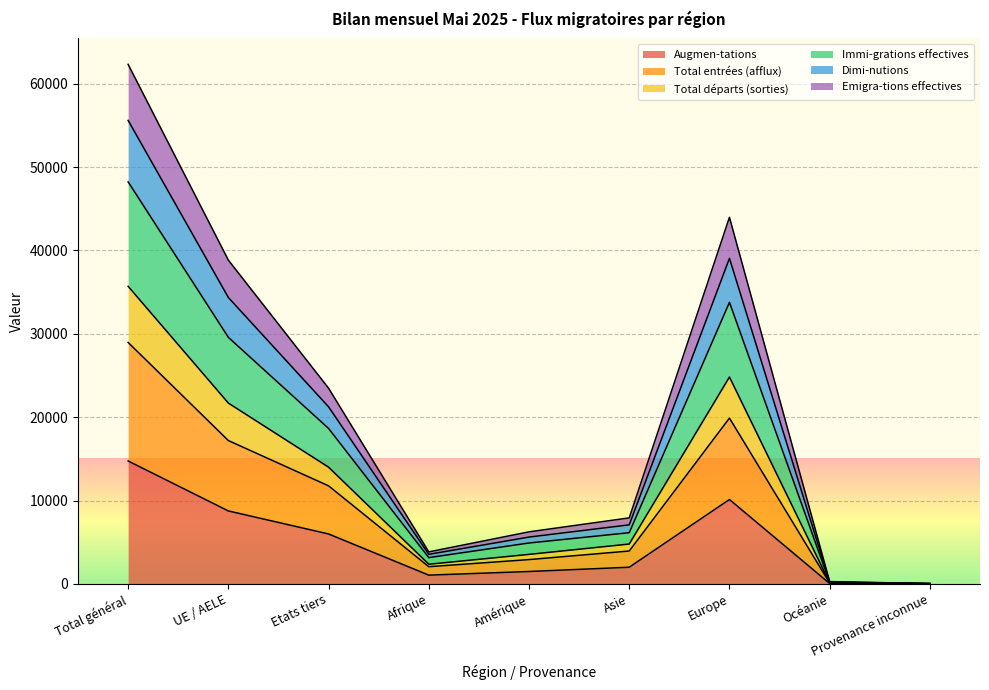

In Dimi-nutions, how many points are lower than both neighbors (excluding endpoints)?

1